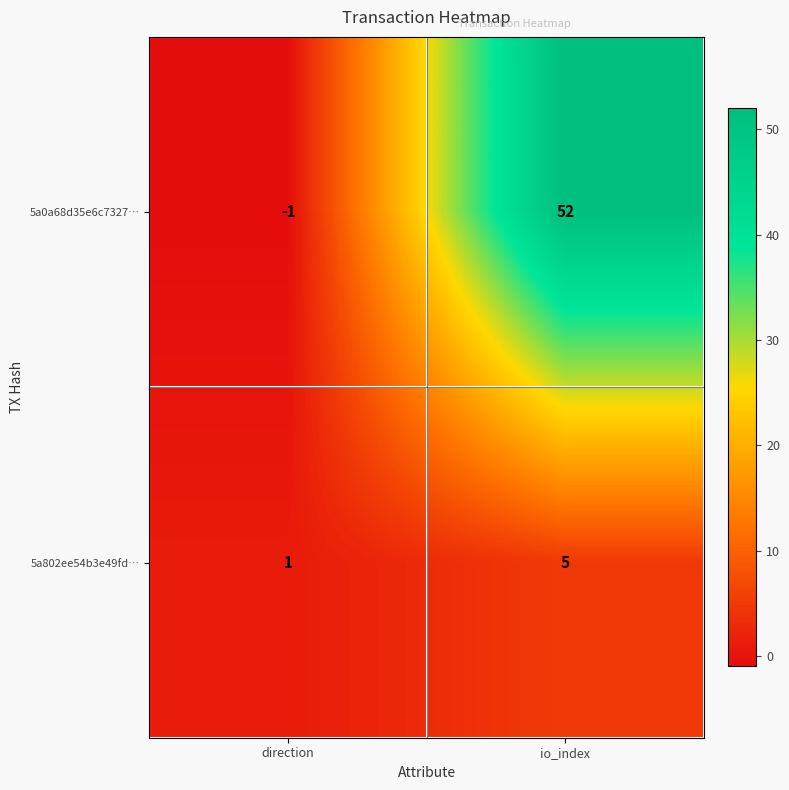

Which series has the largest total across all categories?

5a0a68d35e6c7327…